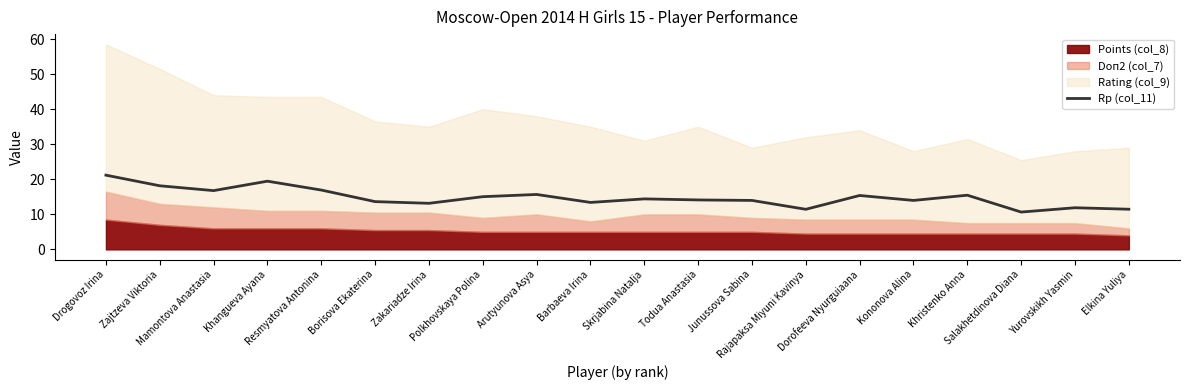

What is the lowest value of the Rp (col_11) series?

10.7